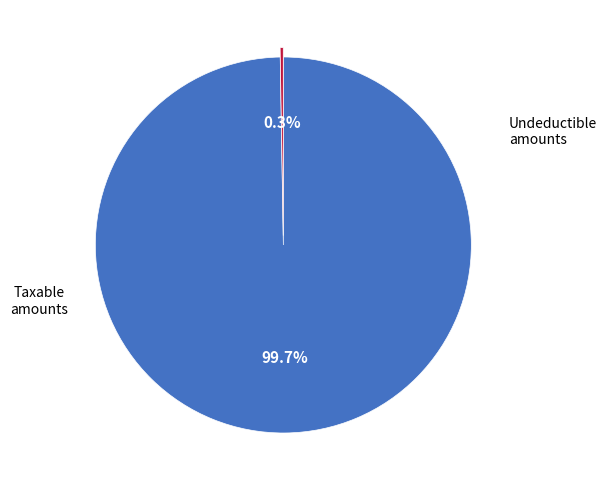

Which slice is the largest?

Taxable